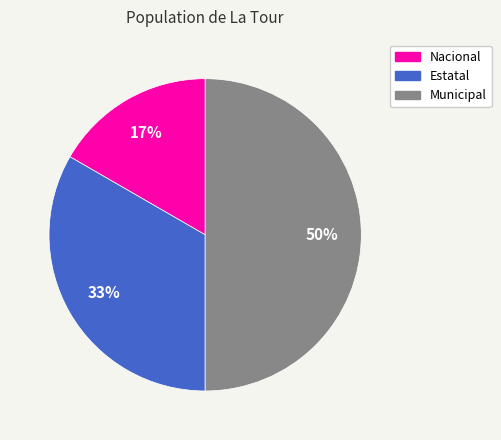

How many slices are in this pie chart?

3